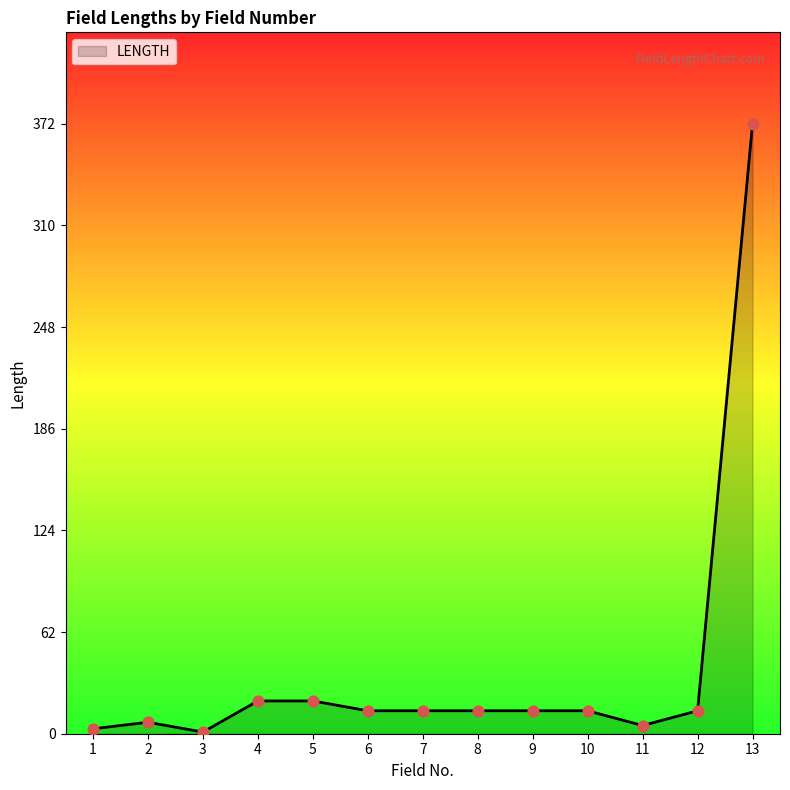

Which has a higher value, 12 or 5?

5